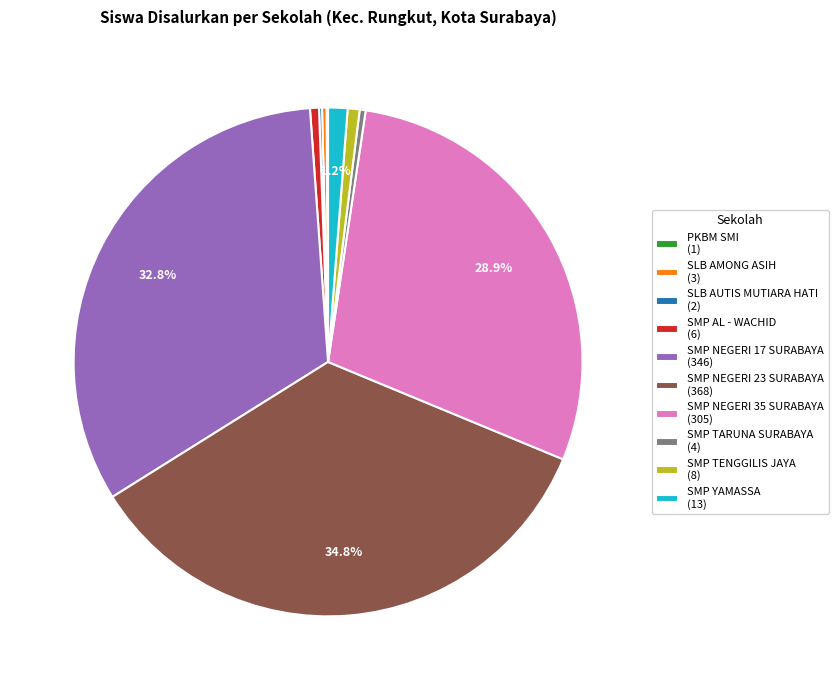

To the nearest percent, what is the difference between the largest and smallest slice percentages?

35%